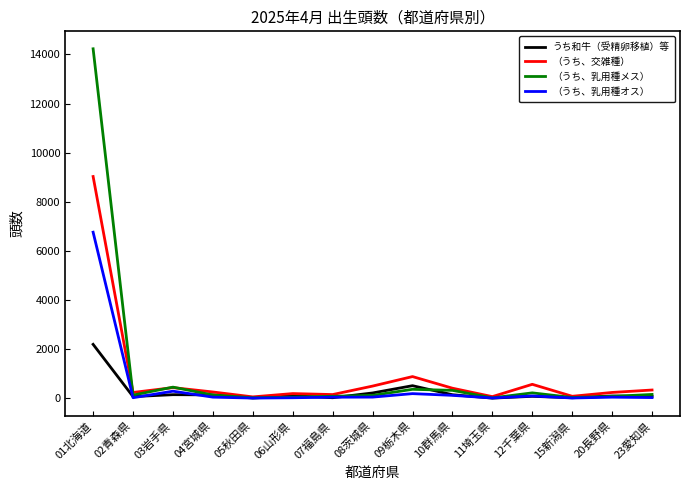

List the series in order of their peak value, lowest first.

うち和牛（受精卵移植）等, （うち、乳用種オス）, （うち、交雑種）, （うち、乳用種メス）